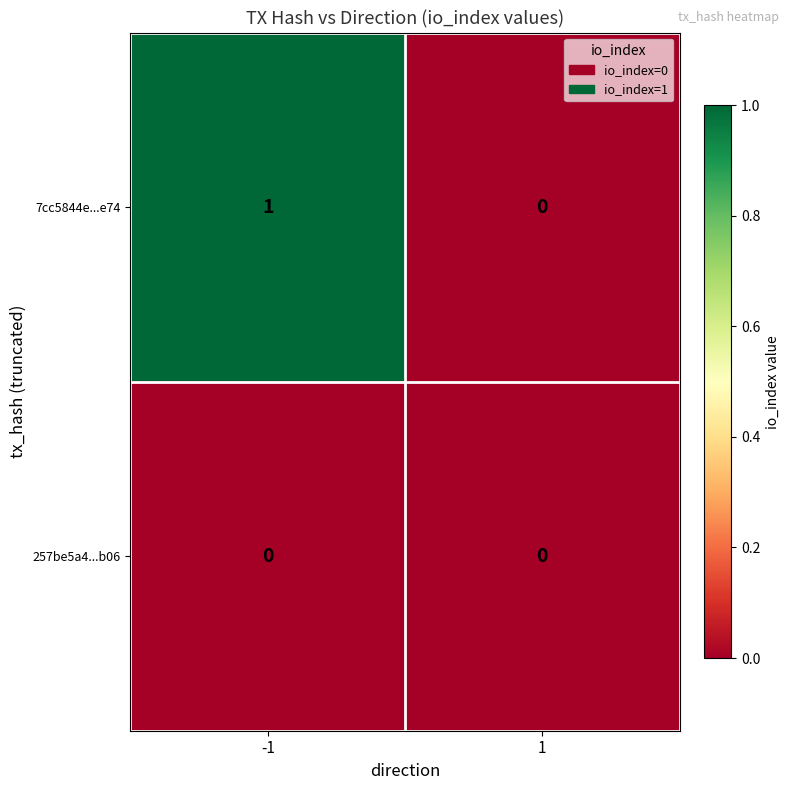

How many categories are shown in the chart?

2